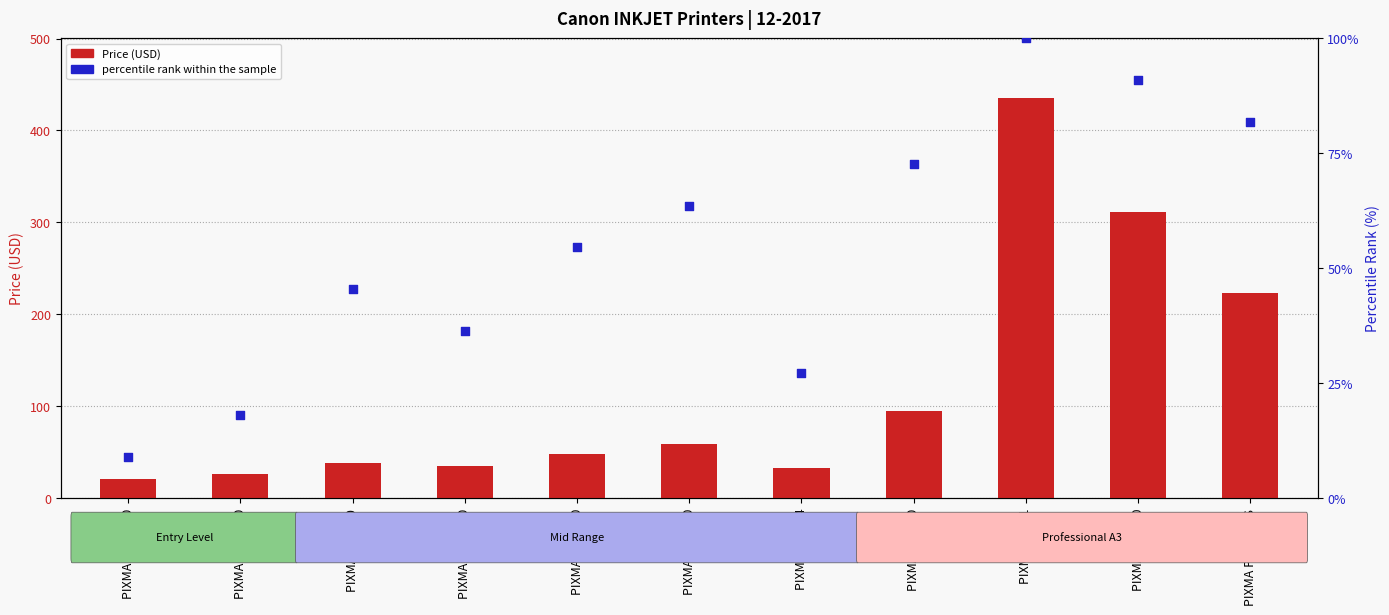

Is the value of percentile rank within the sample at PIXMA TS-5040 greater than the value of Price (USD) at PIXMA MG-3640?

Yes